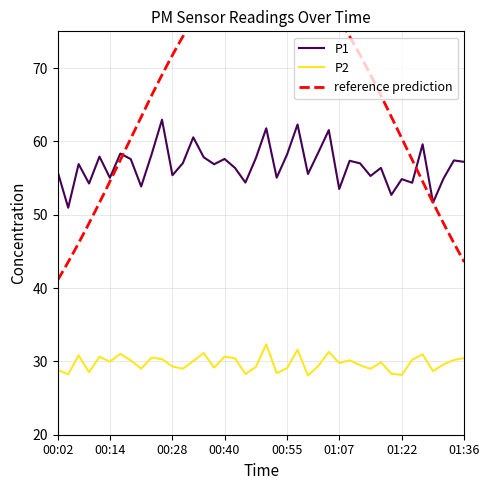

Rank the series by their average value, from lowest to highest.

P2, P1